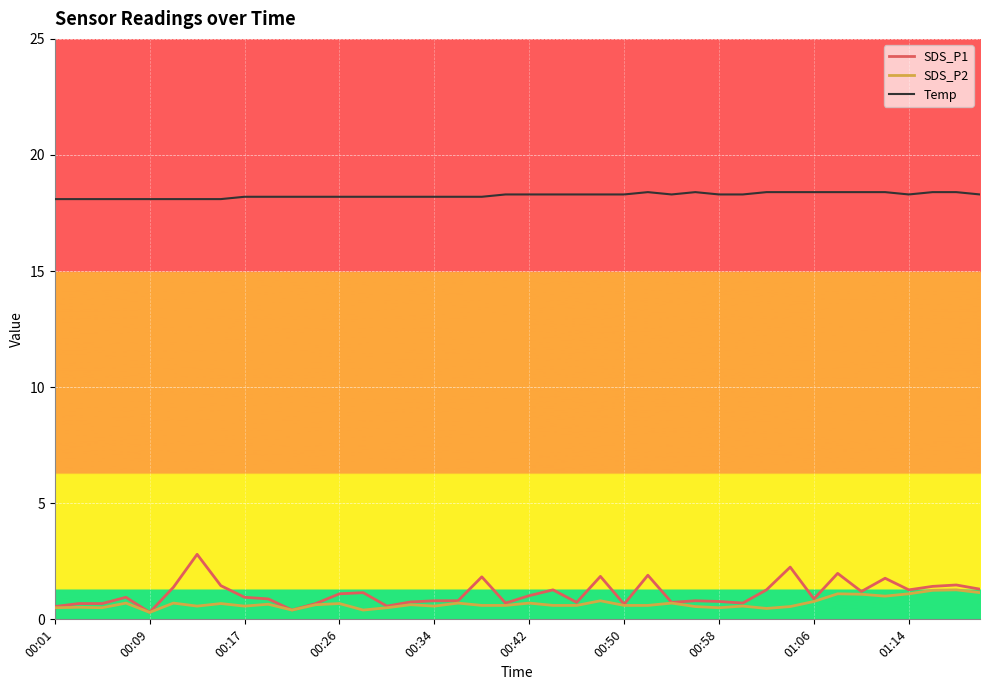

What is the maximum value for Temp?

18.4